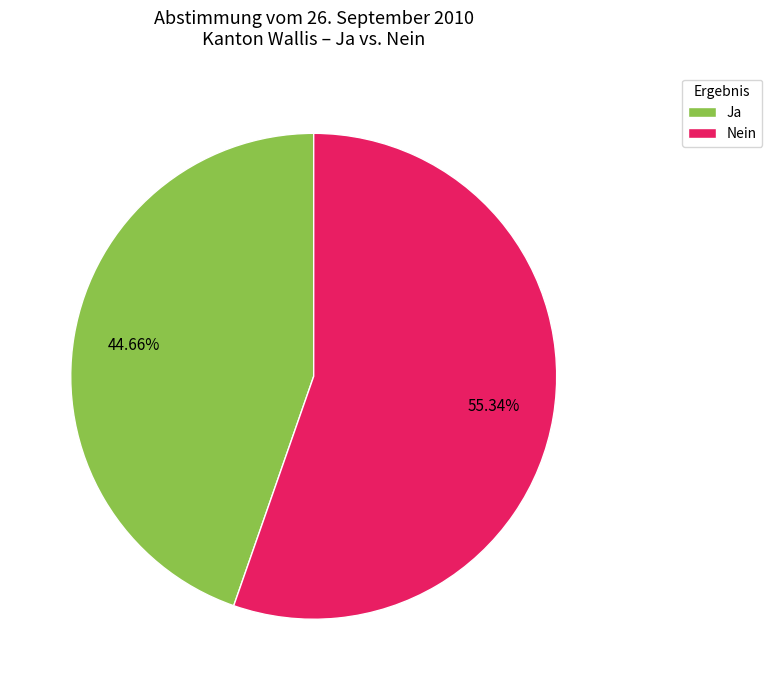

Do Ja and Nein together represent more than half of the pie?

Yes